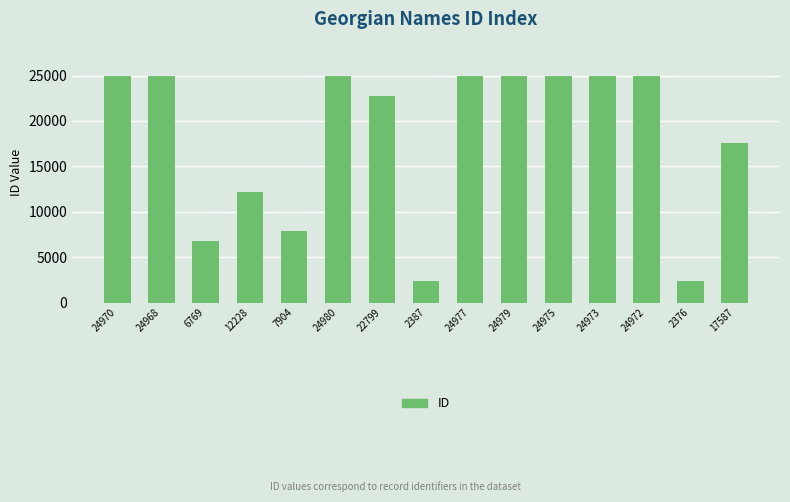

What is the label of the 9th bar from the left?

24977